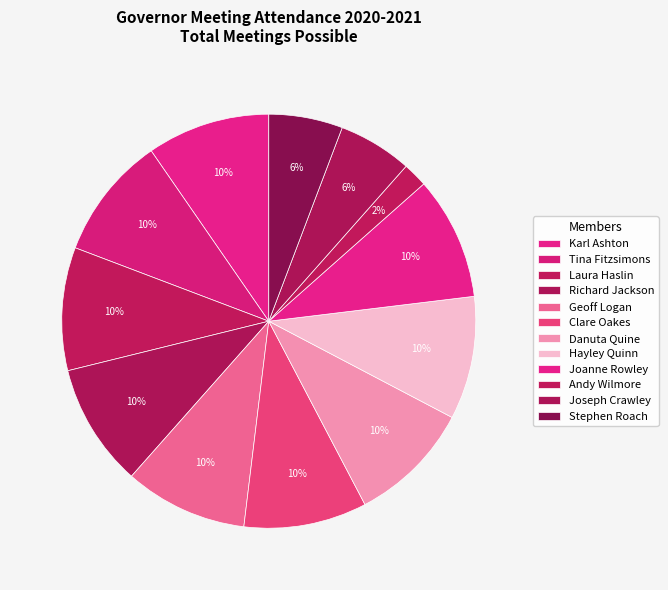

How many segments does this pie chart have?

12